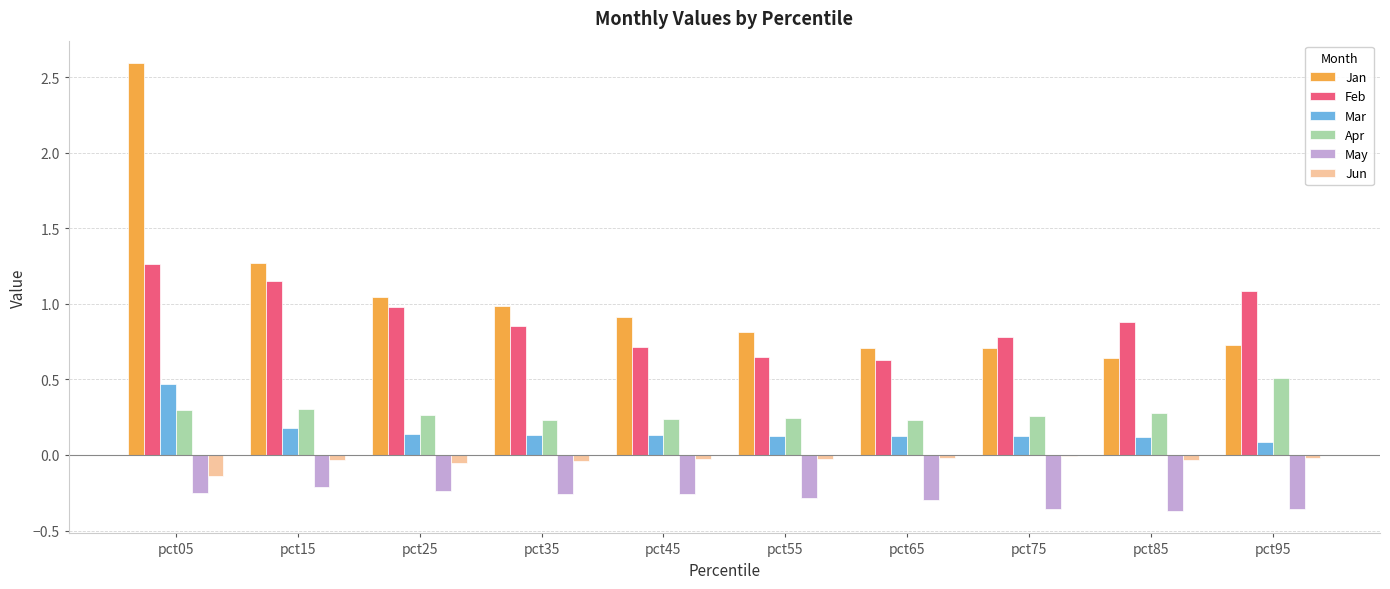

Is the value of Jan at pct35 greater than the value of May at pct65?

Yes